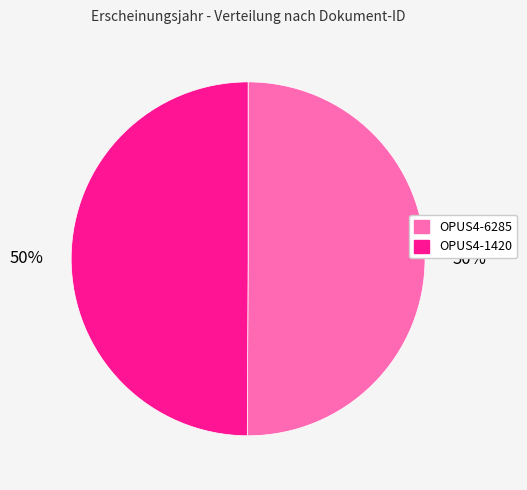

Combined, do OPUS4-6285 and OPUS4-1420 account for over 50%?

Yes